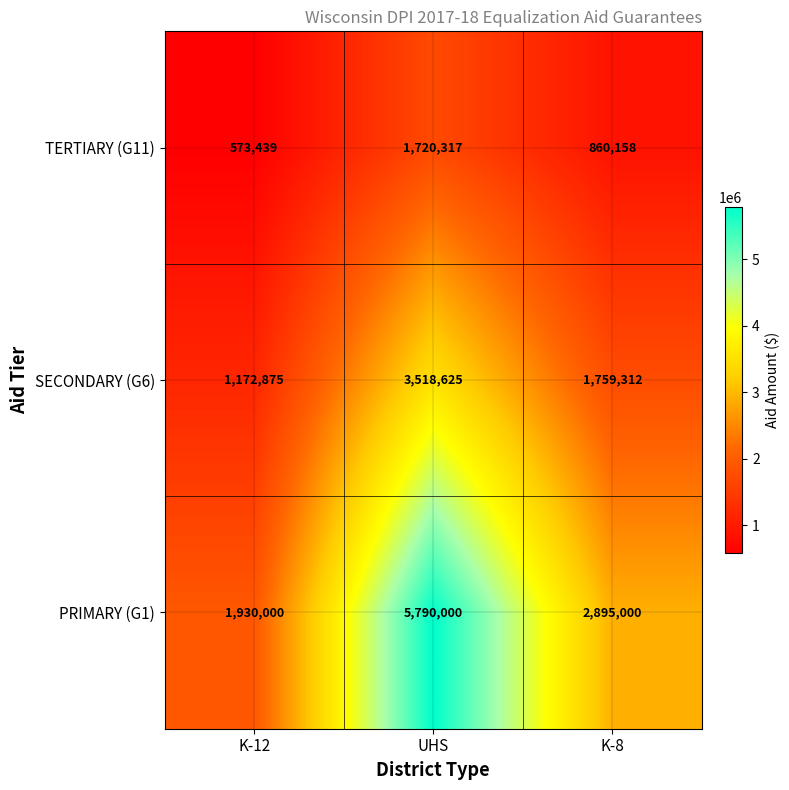

What value does the PRIMARY (G1) series have at K-8, to the nearest 50?

2895000